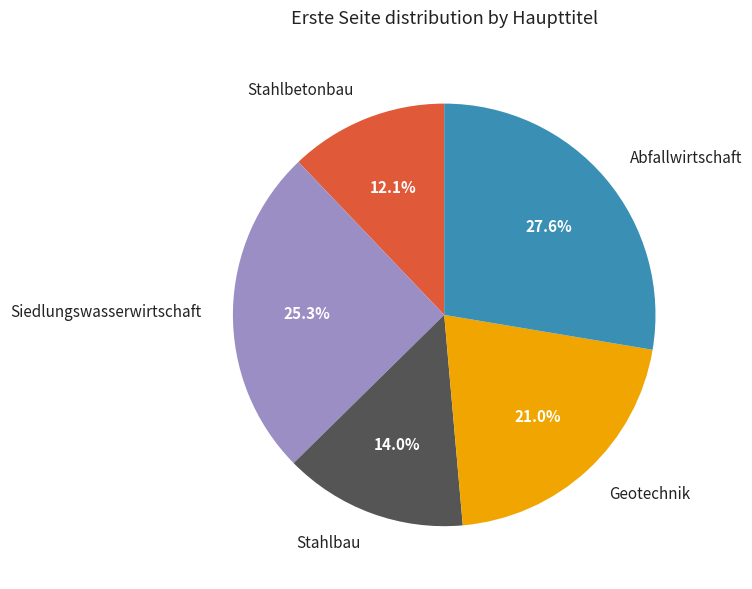

Is there a majority slice in this chart?

No